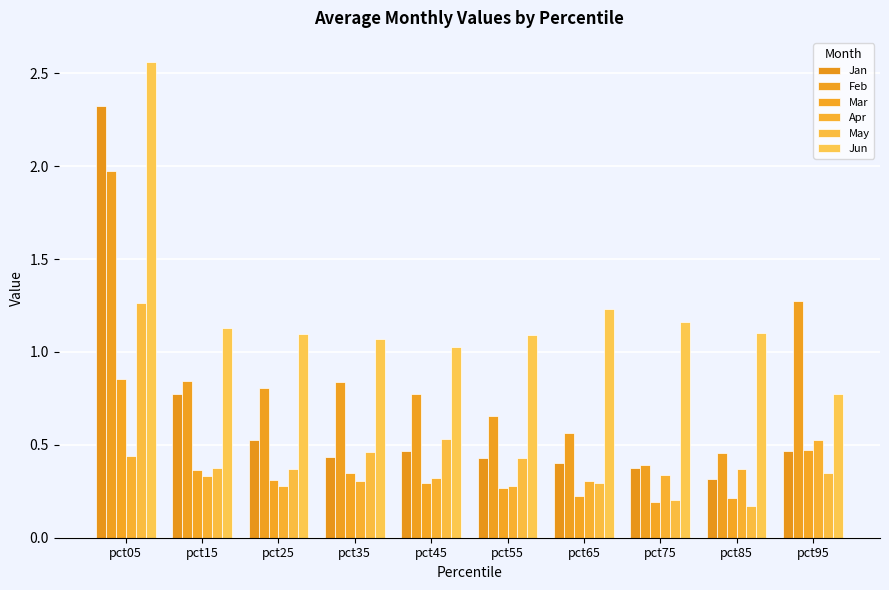

Which series has the largest total across all categories?

Jun